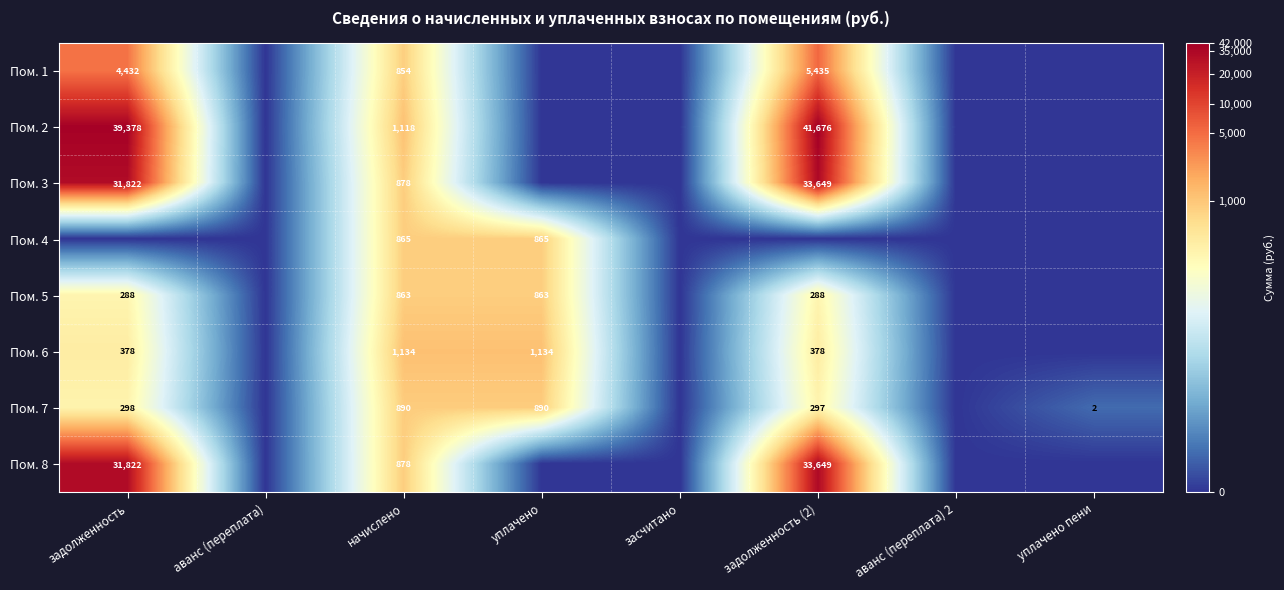

True or false: Пом. 5 has a value of 1527 at уплачено.

False